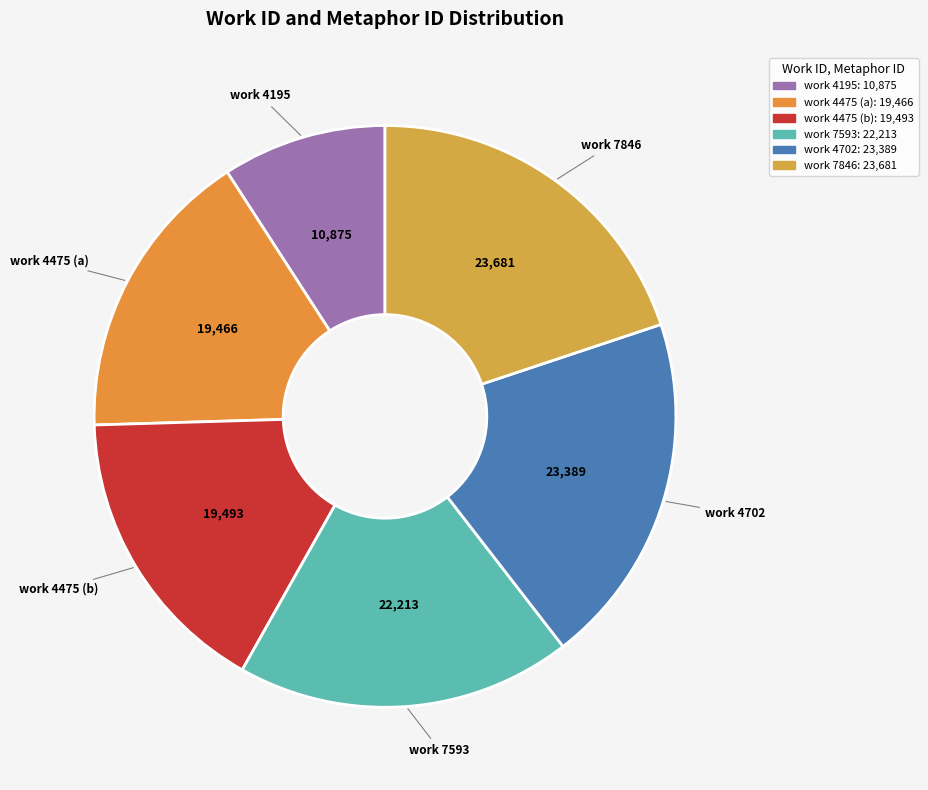

What is the smallest slice in the pie chart?

4195